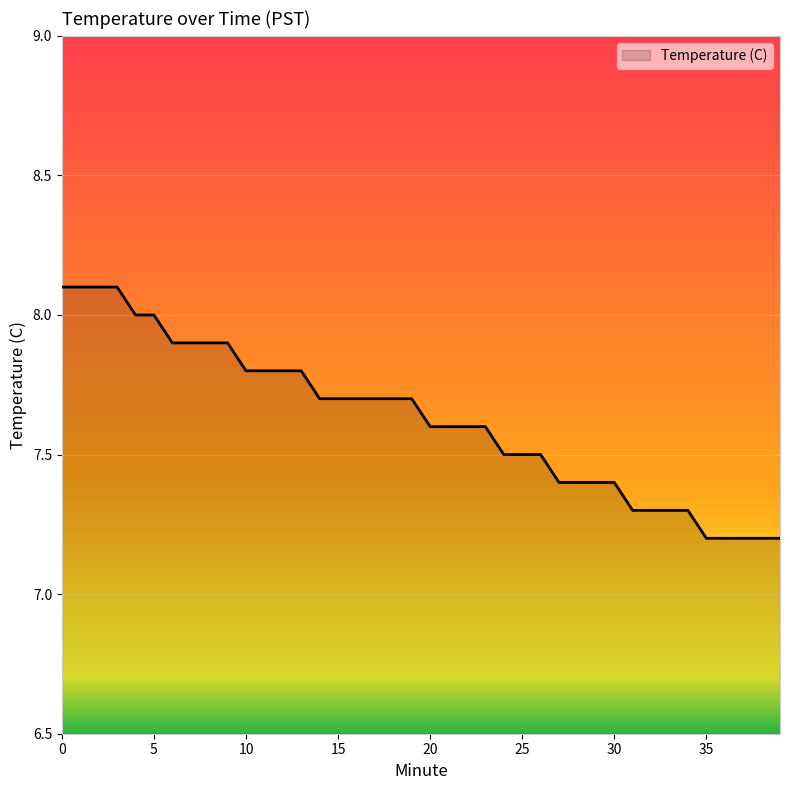

What is the smallest value displayed?

7.2